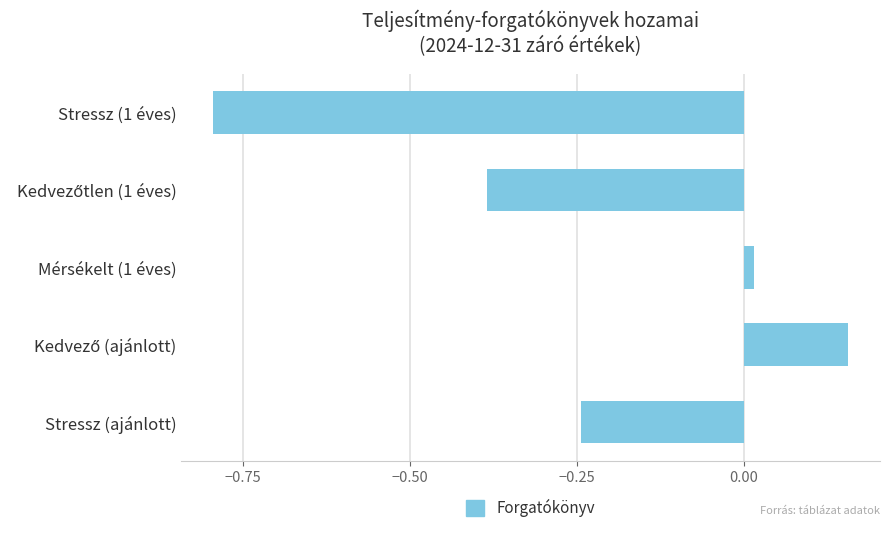

What is the difference between the second highest and minimum values?

0.8